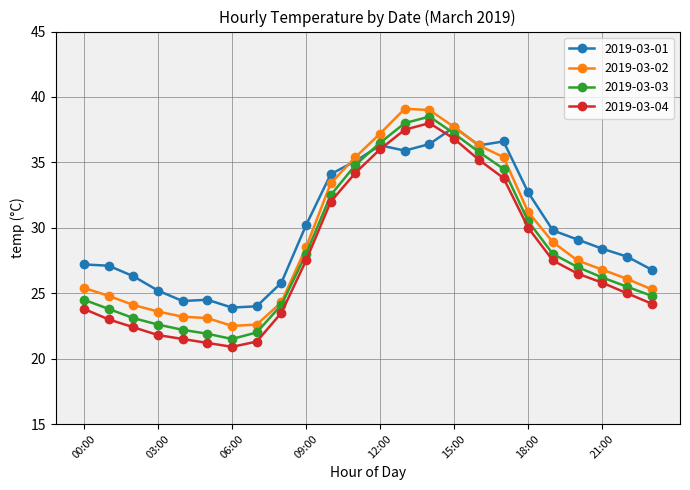

What is the value of the 2019-03-01 point at the 12th from the left?

35.1